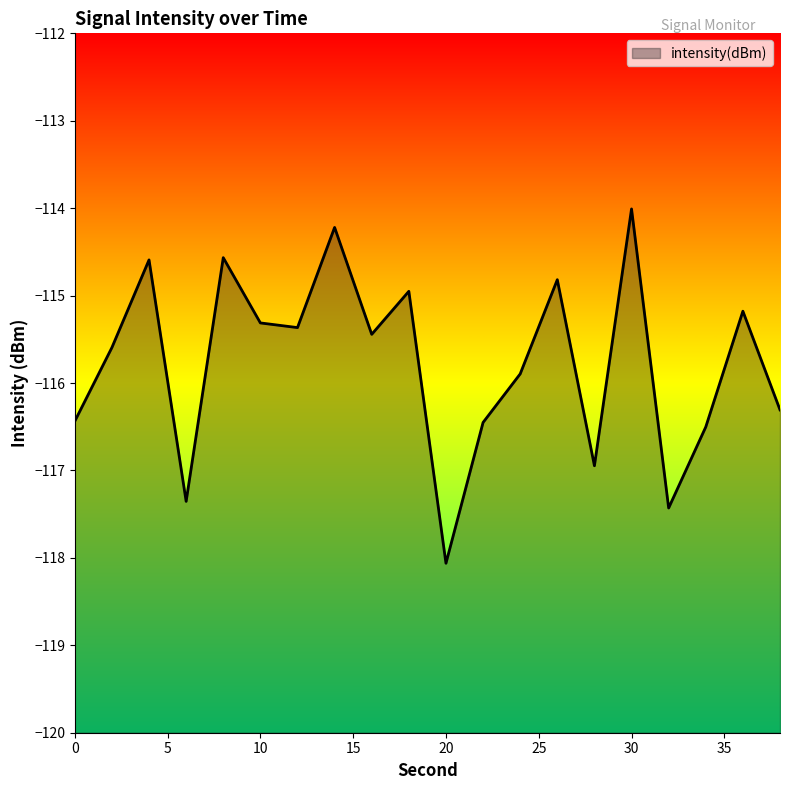

Reading right to left, list all the values displayed in this chart.

38=-116.3	36=-115.2	34=-116.5	32=-117.4	30=-114.0	28=-116.9	26=-114.8	24=-115.9	22=-116.5	20=-118.1	18=-115.0	16=-115.4	14=-114.2	12=-115.4	10=-115.3	8=-114.6	6=-117.4	4=-114.6	2=-115.6	0=-116.4